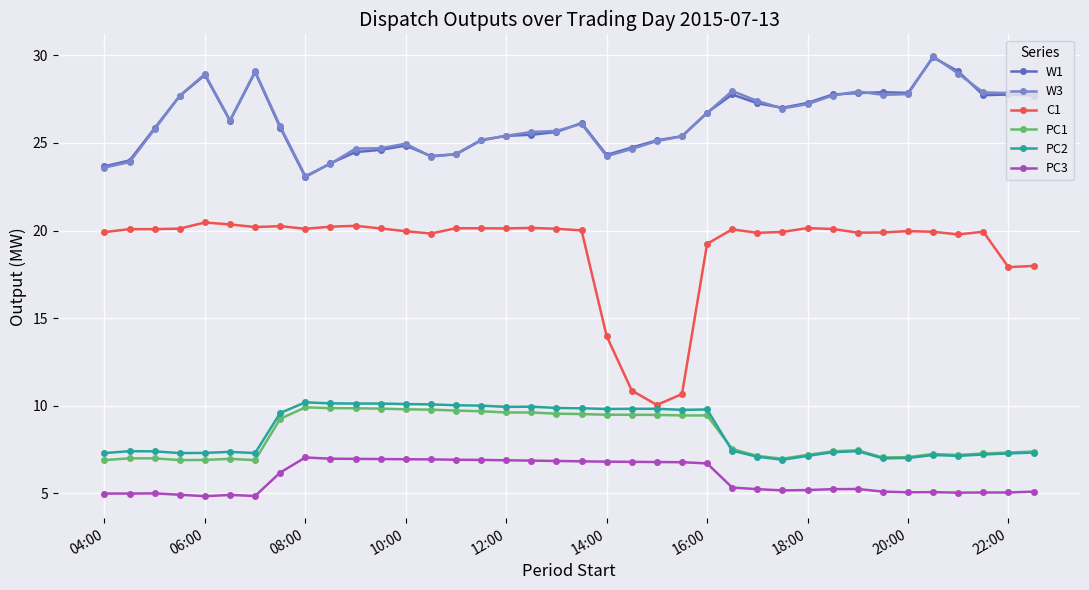

What is the value of the C1 point at the 37th from the left?

17.9